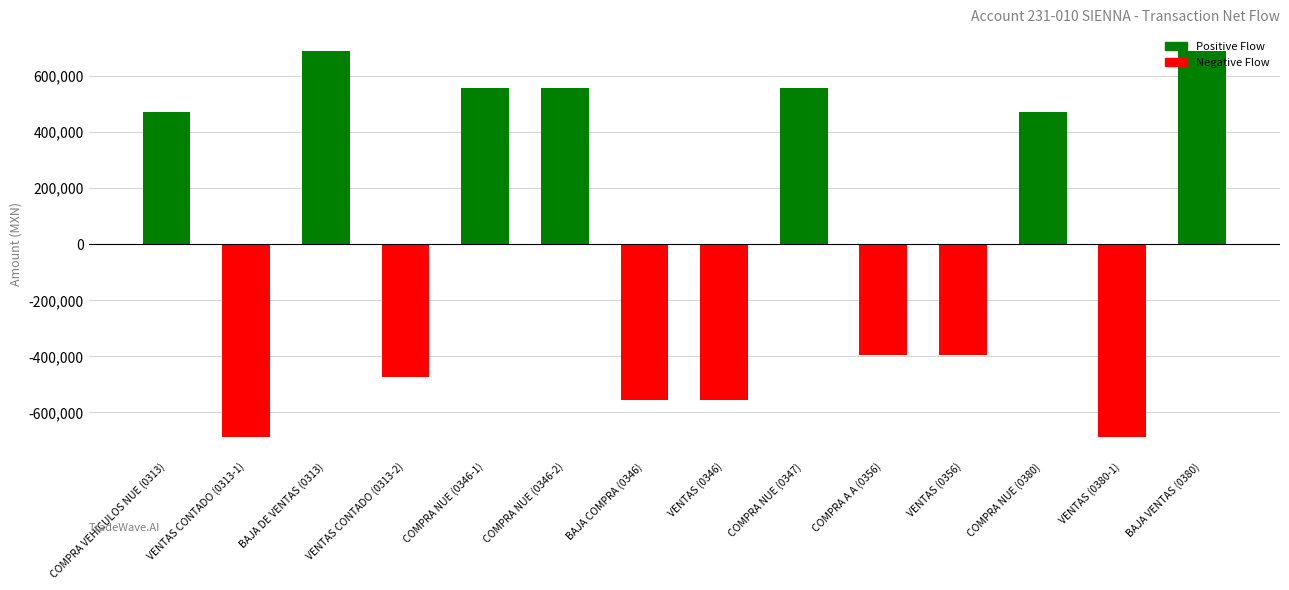

What is the average value?

17438.2